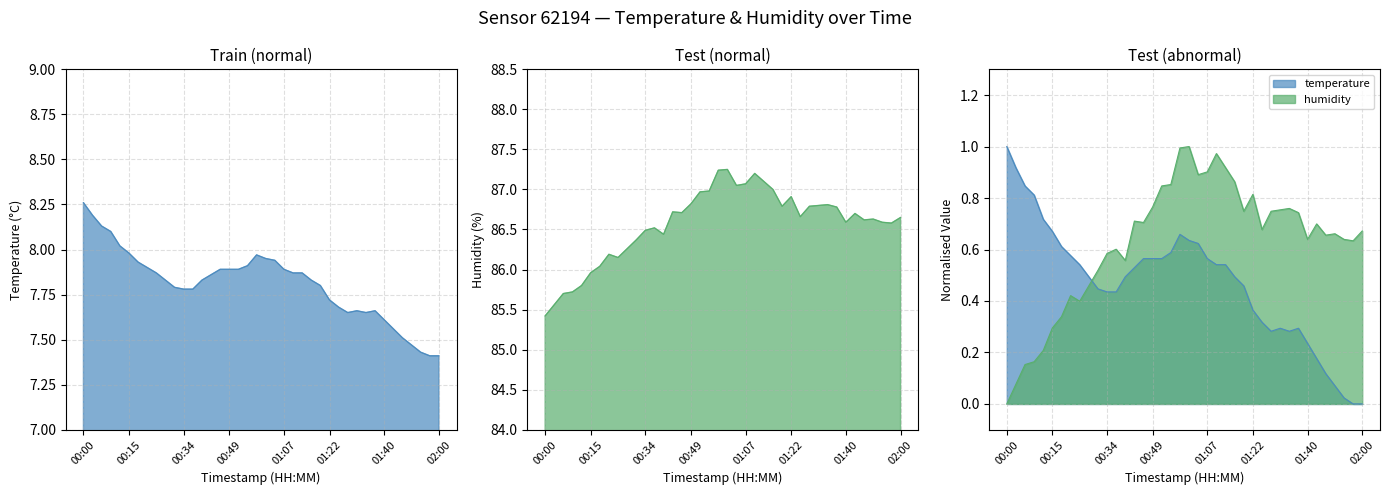

Rank the series by their maximum value, from highest to lowest.

humidity, temperature